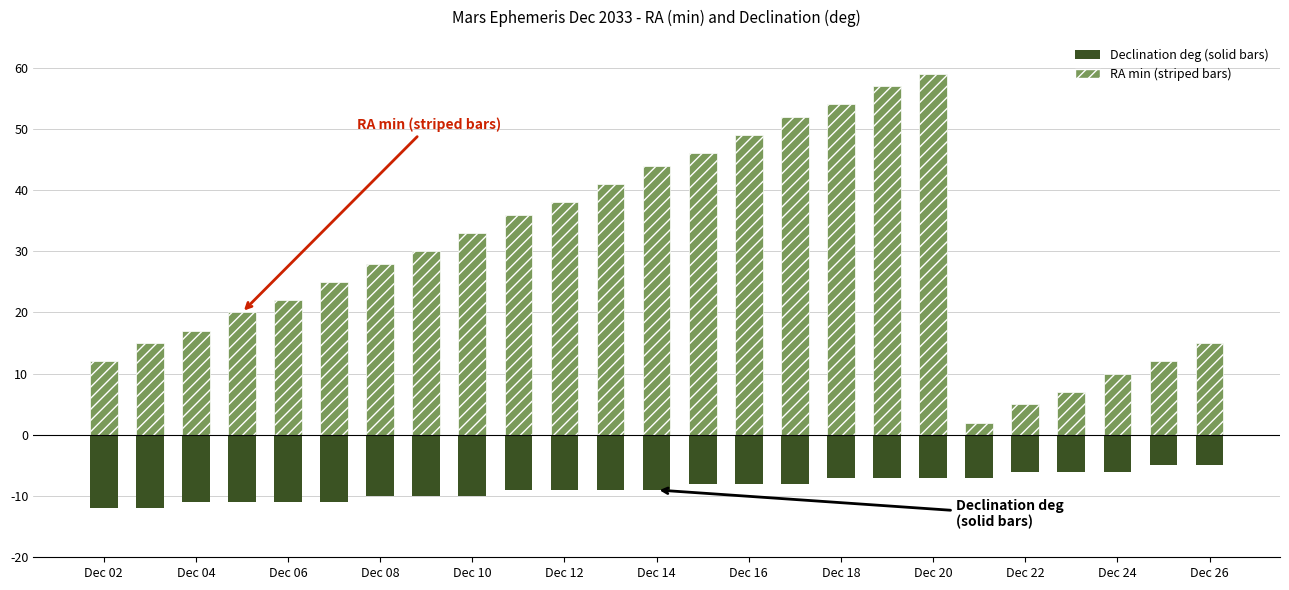

How many data points in Declination deg (solid bars) are above -9?

12